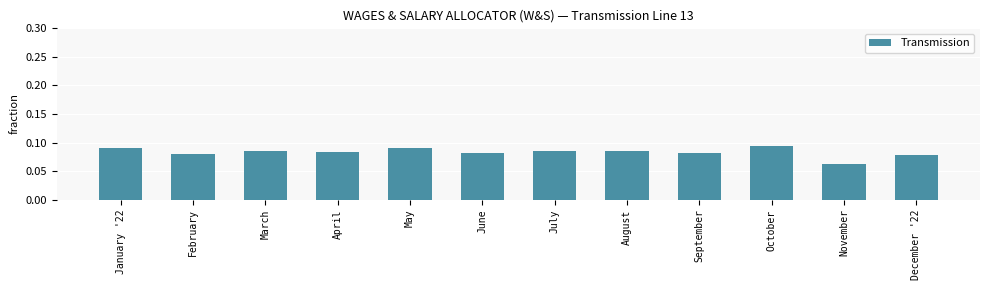

What is the sum of all values?

1.0